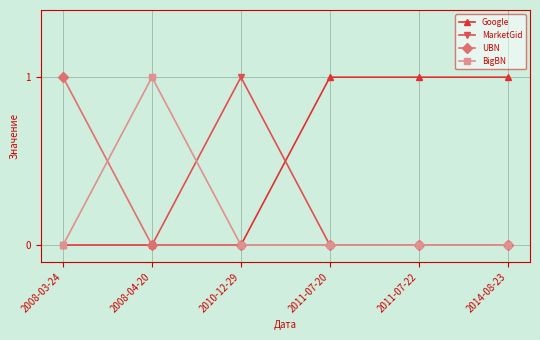

At how many categories does at least one series exceed 0?

6